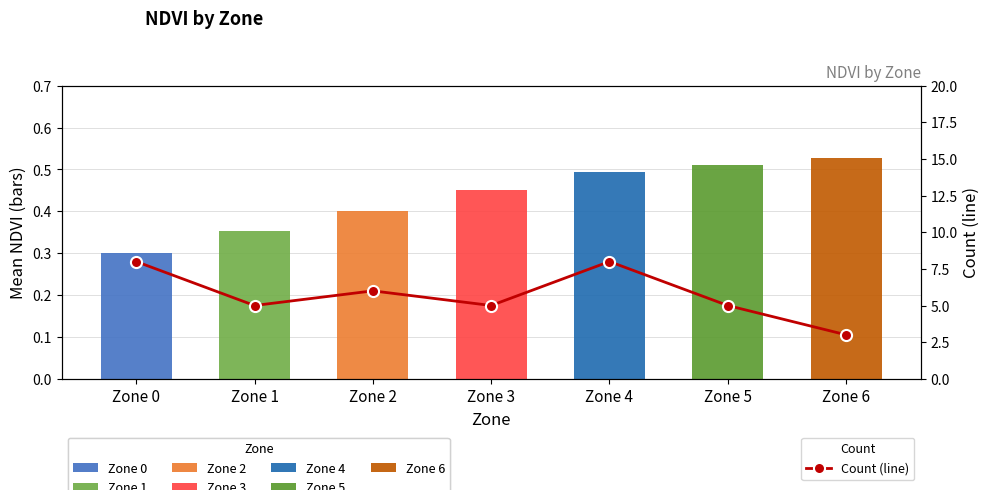

Count the values in the range 5 to 8.

6